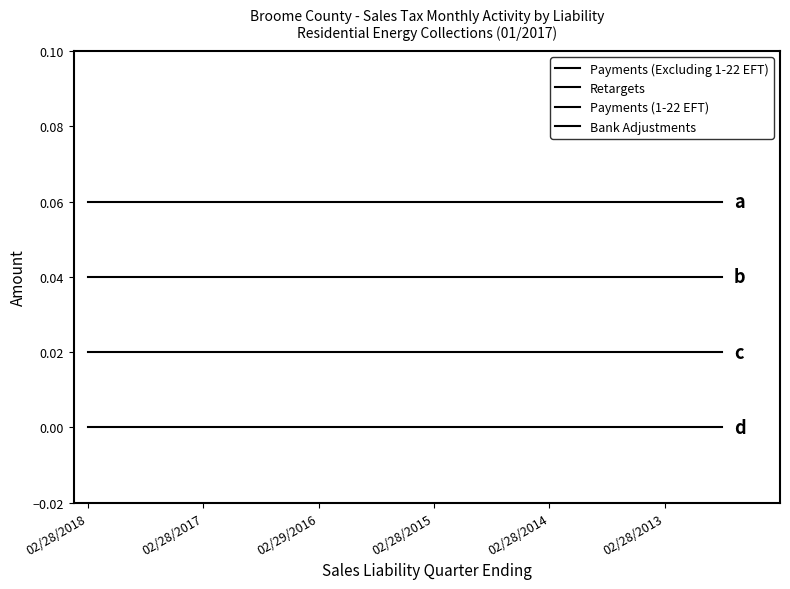

At which label does Retargets reach its peak?

02/28/2018